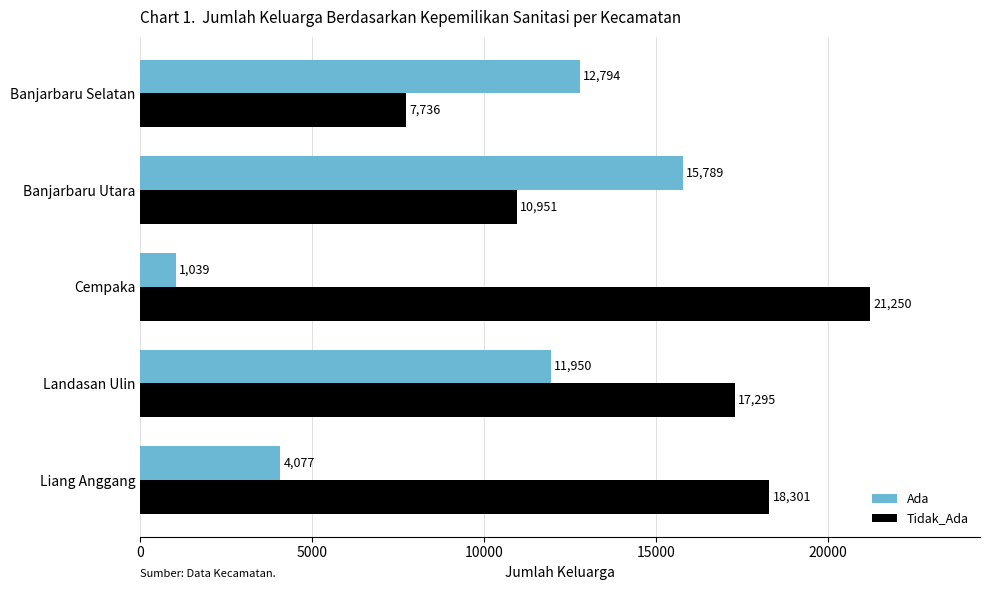

The Tidak_Ada series shows 21250 at Cempaka. True or false?

True